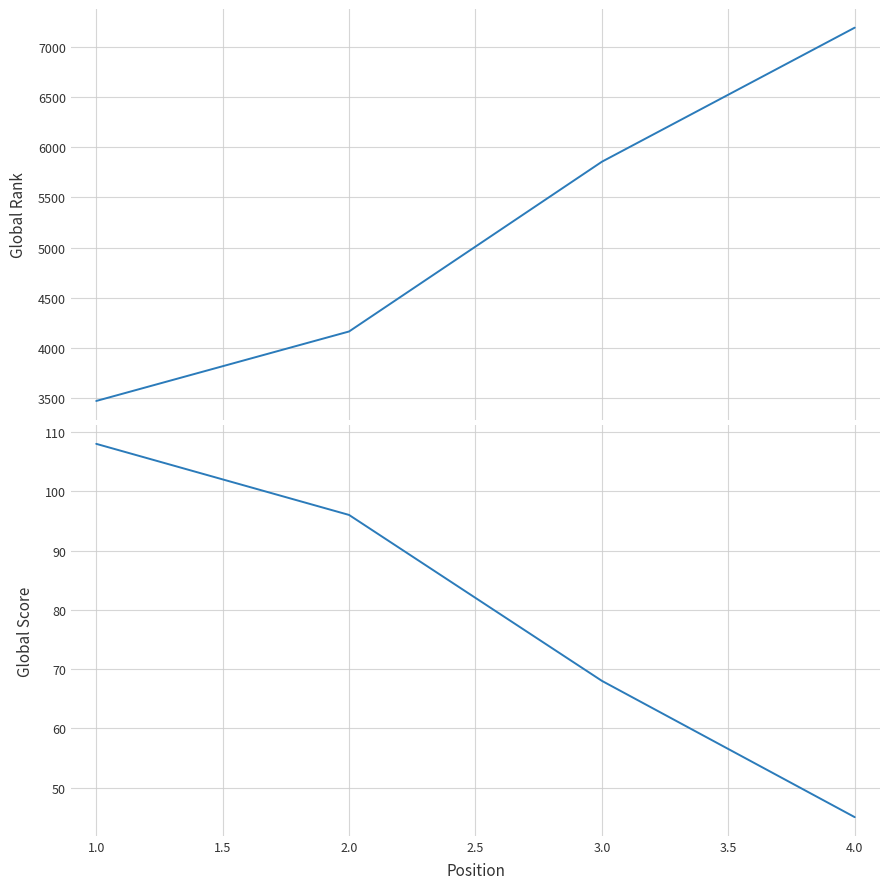

Count the Global Rank values in the range 4163 to 7193.

3